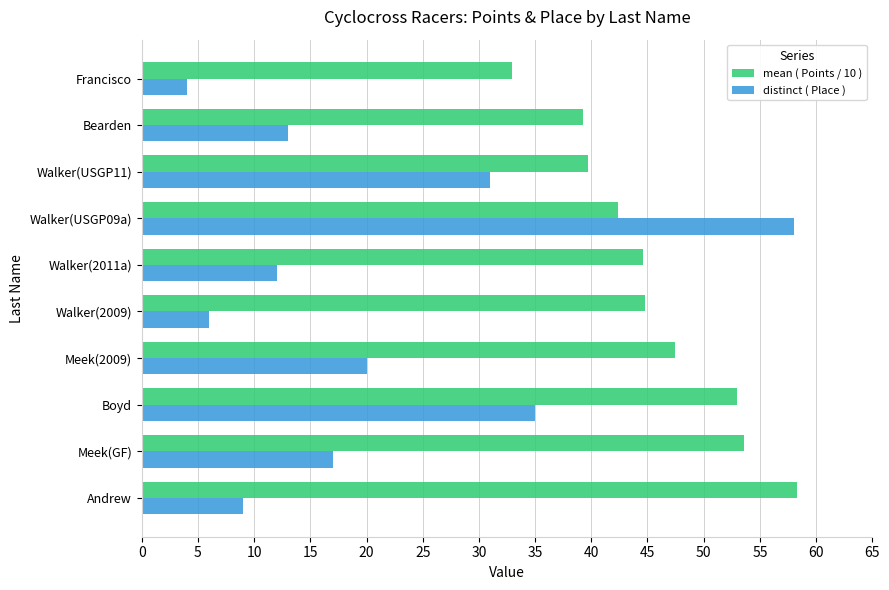

What is the average value of the distinct ( Place ) series?

20.5